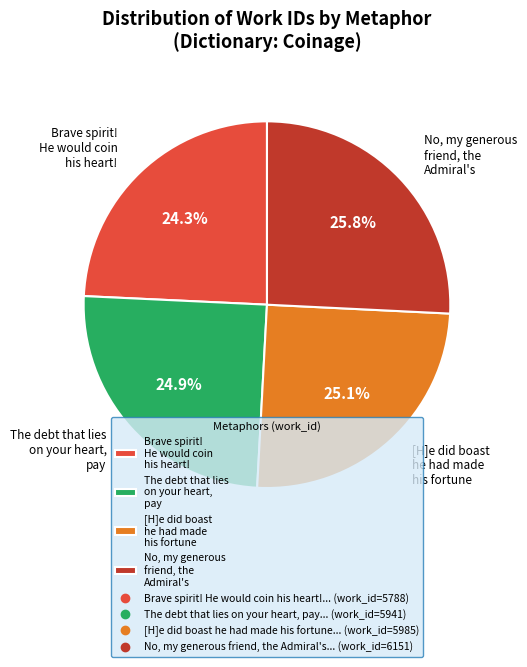

What percentage is the No, my generous friend, the Admiral's slice, to the nearest percent?

26%